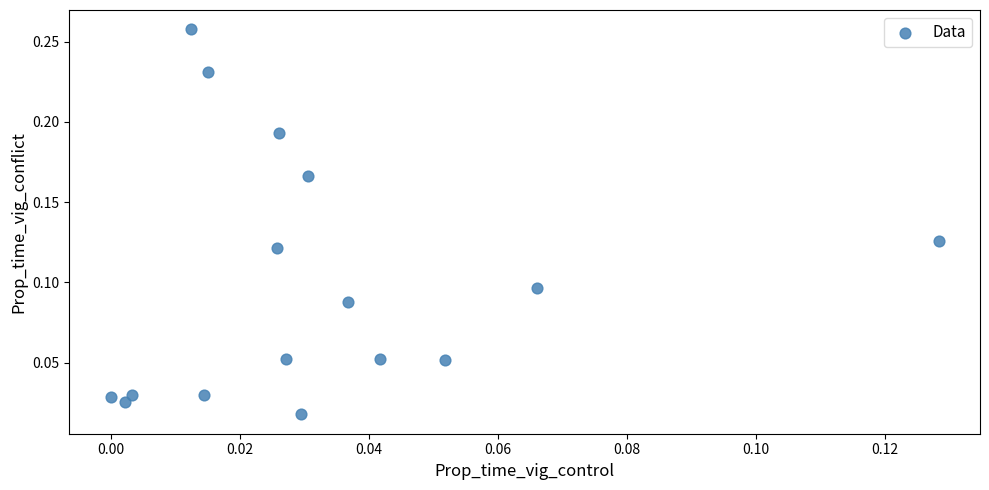

How many data points are displayed?

16